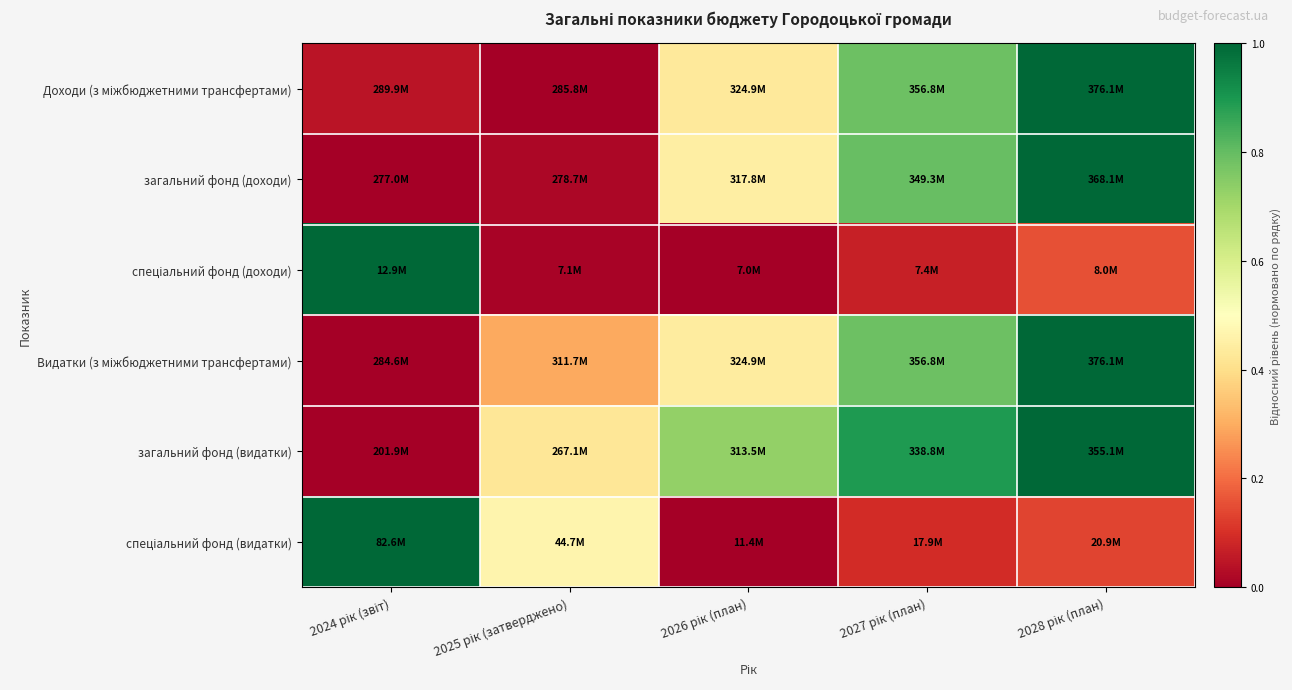

How many categories are shown in the chart?

5